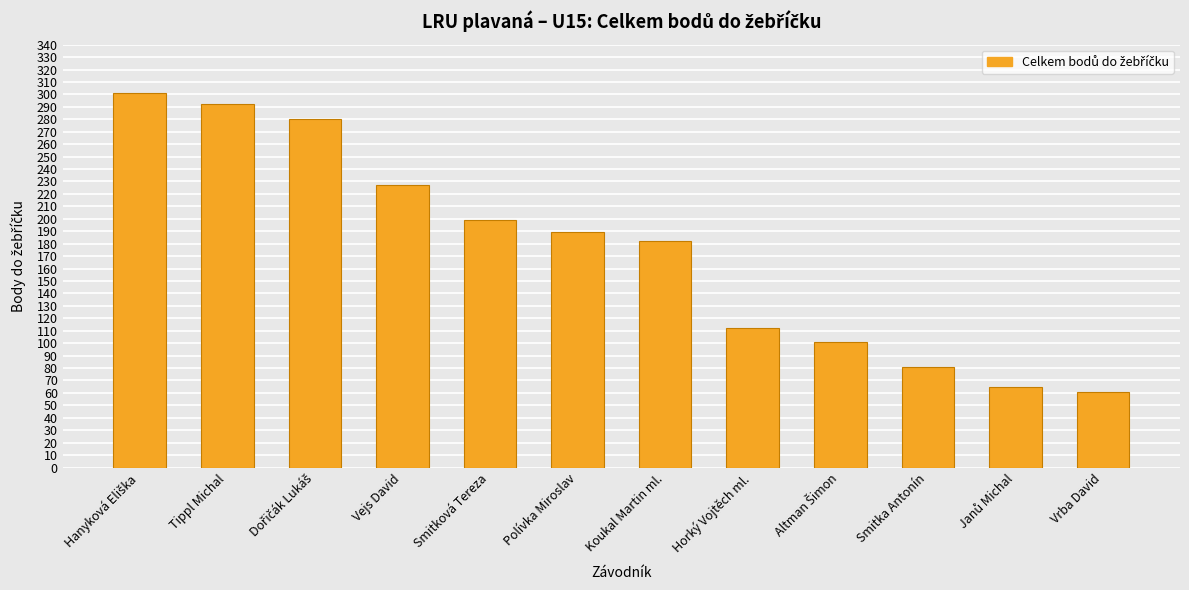

Reading right to left, what are all the values shown in this chart?

61	65	81	101	112	182	189	199	227	280	292	301